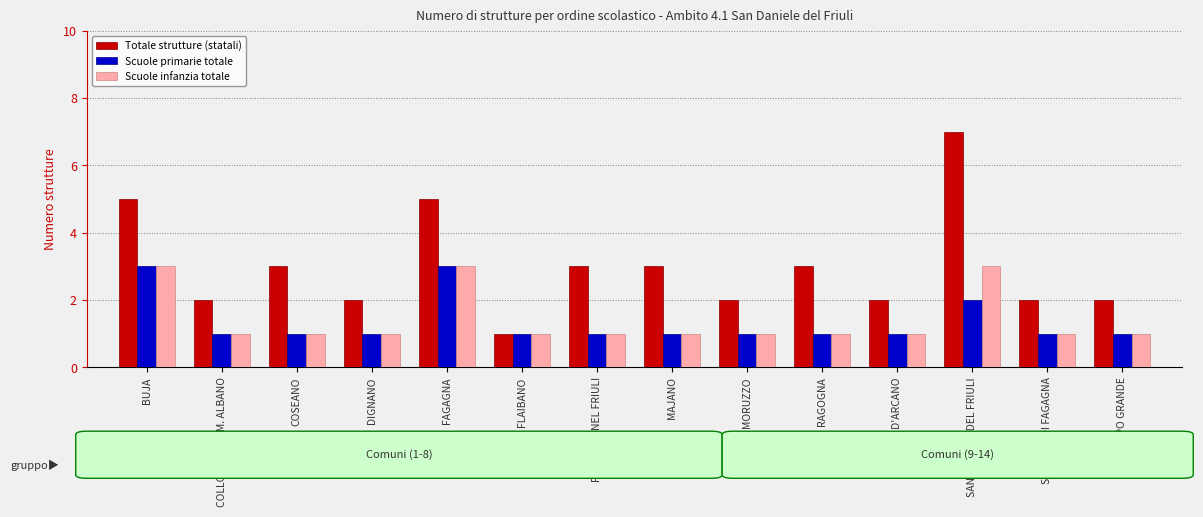

How many bars are there in each group?

3